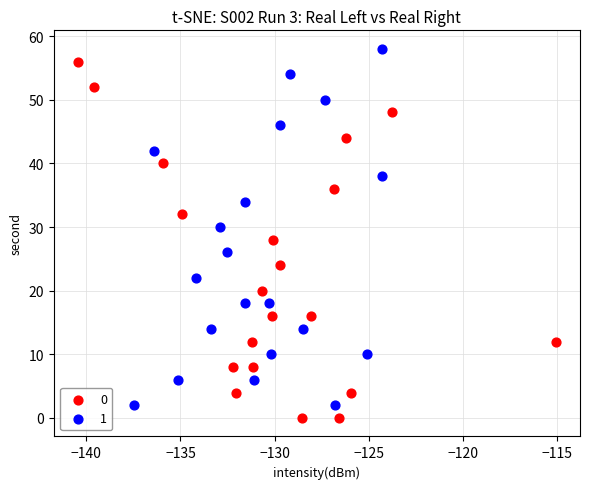

What are all the series names shown in the legend?

0, 1